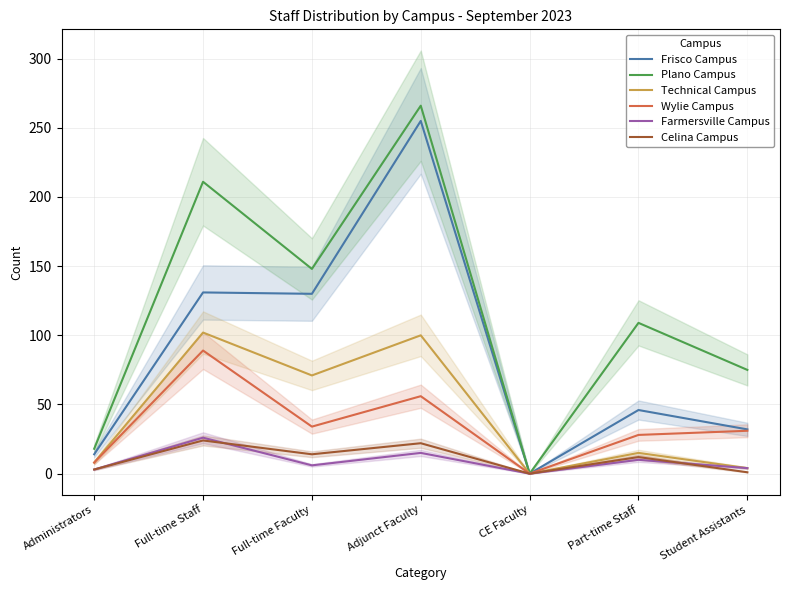

True or false: Wylie Campus and Celina Campus cross at least once.

False